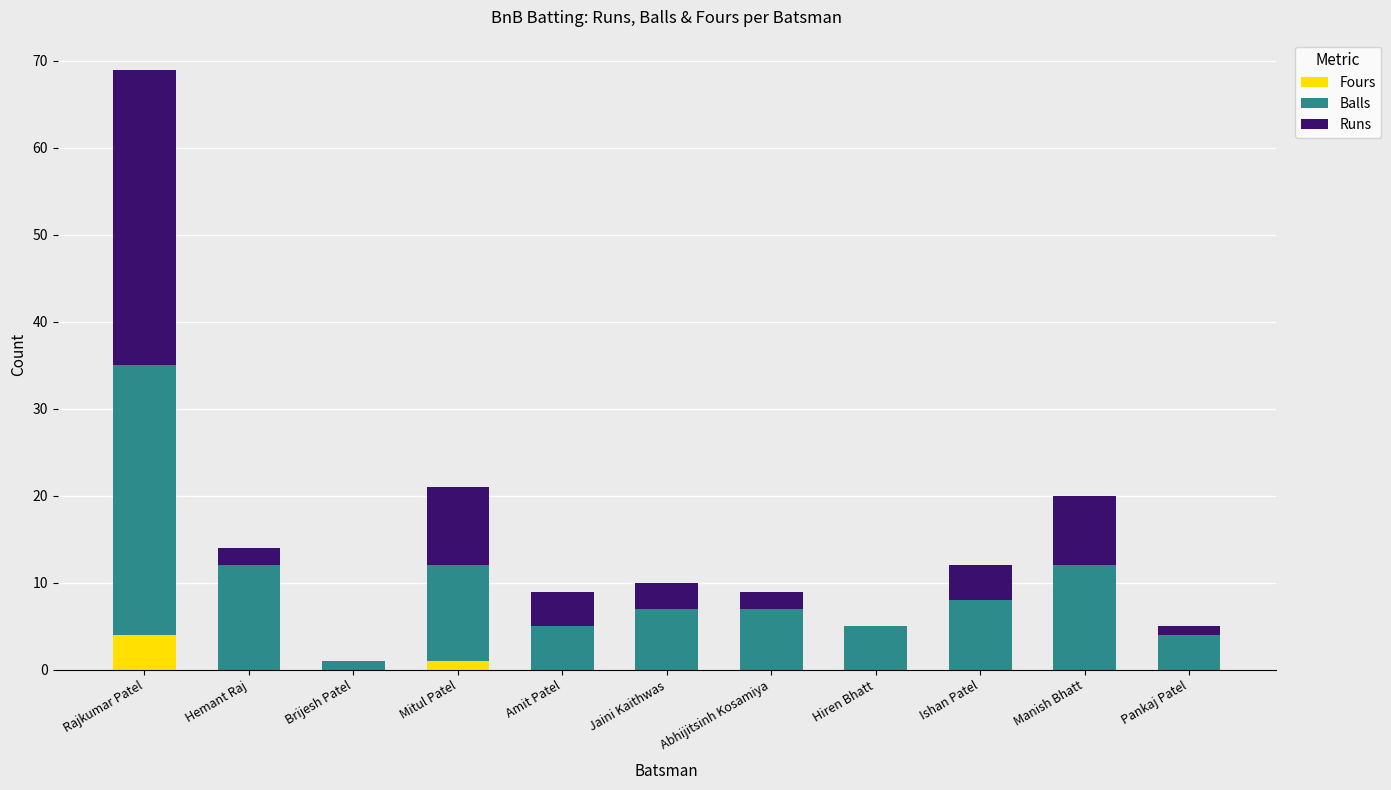

At which category is the sum across all series the highest?

Rajkumar Patel